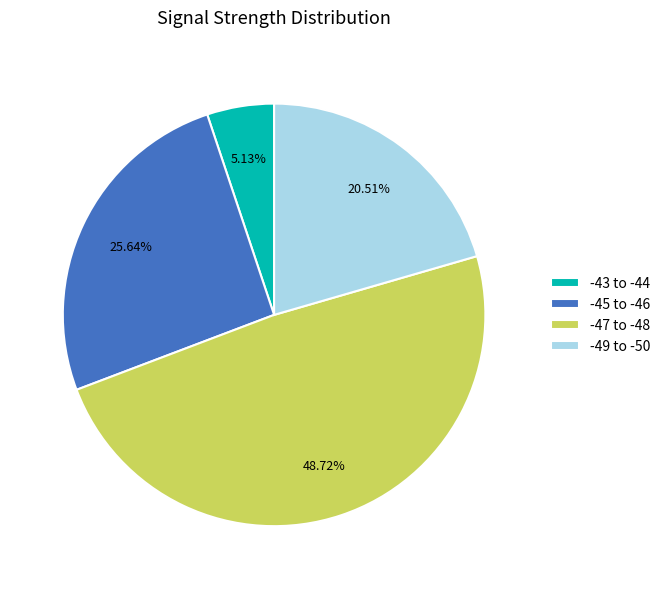

Approximately how many times larger is the value at -49 to -50 compared to -43 to -44?

4.0